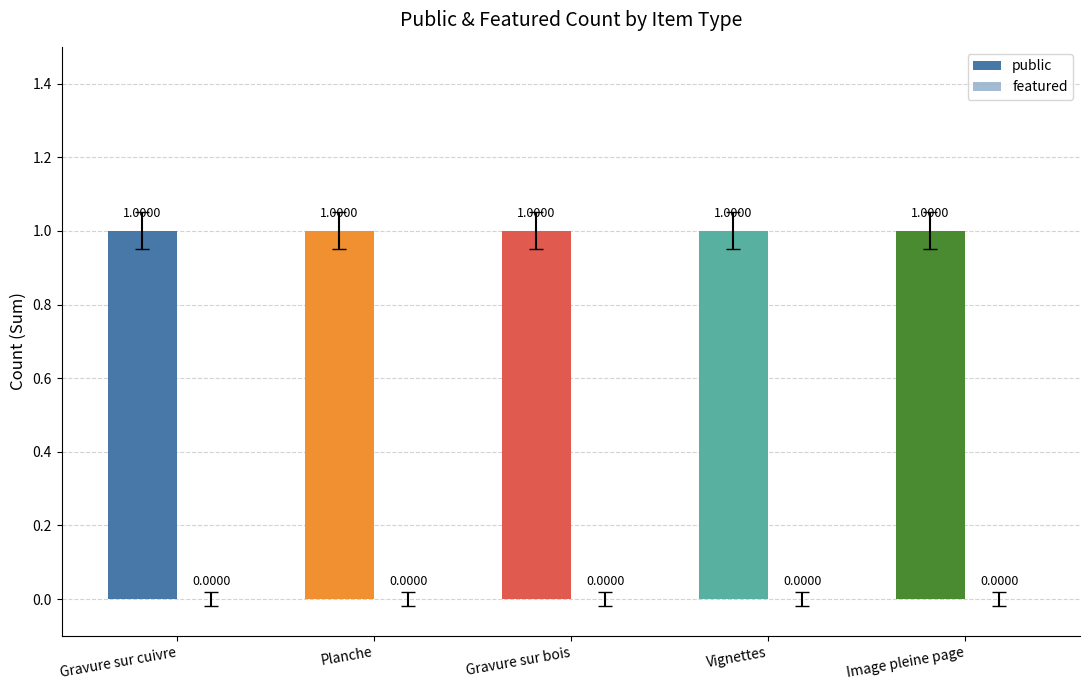

Reading left to right, what are all the values shown in this chart?

public: Gravure sur cuivre=1	Planche=1	Gravure sur bois=1	Vignettes=1	Image pleine page=1
featured: Gravure sur cuivre=0	Planche=0	Gravure sur bois=0	Vignettes=0	Image pleine page=0